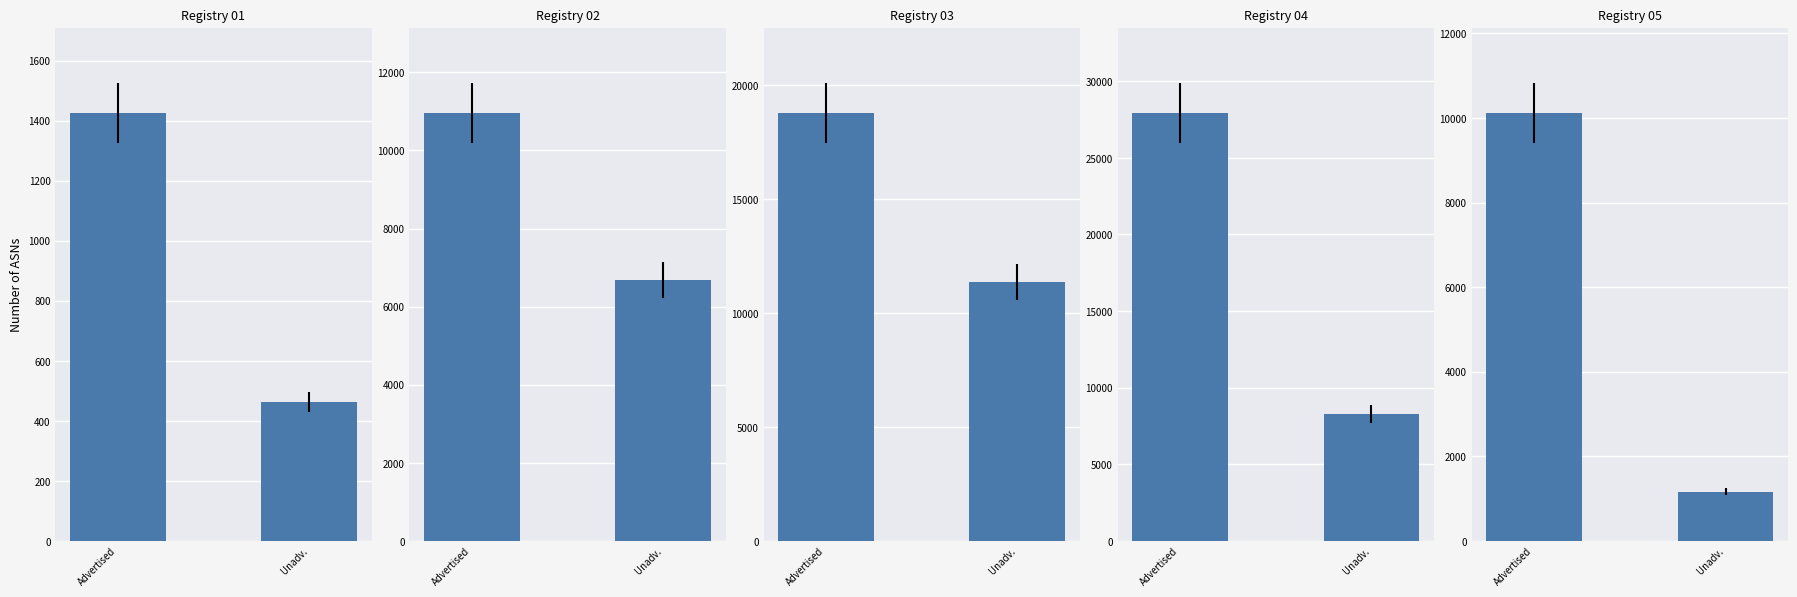

List the series in order of their peak value, lowest first.

afrinic, lacnic, apnic, arin, ripencc